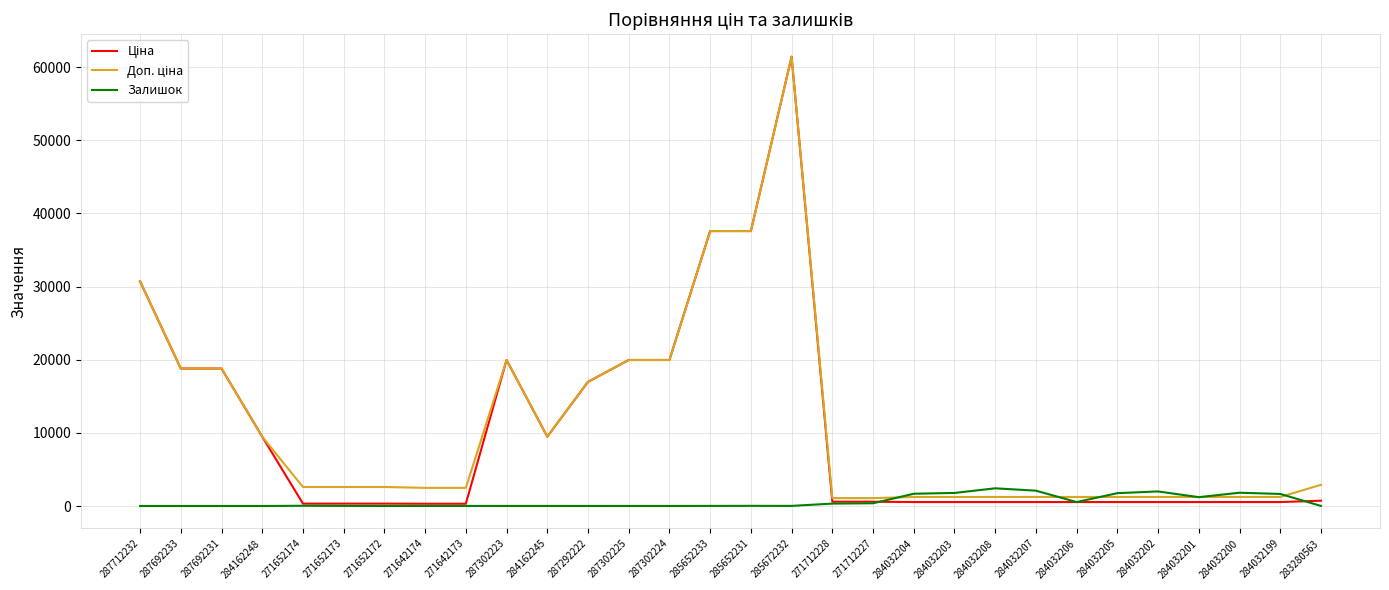

Is it true that Залишок equals 0.0 at 287692233?

True